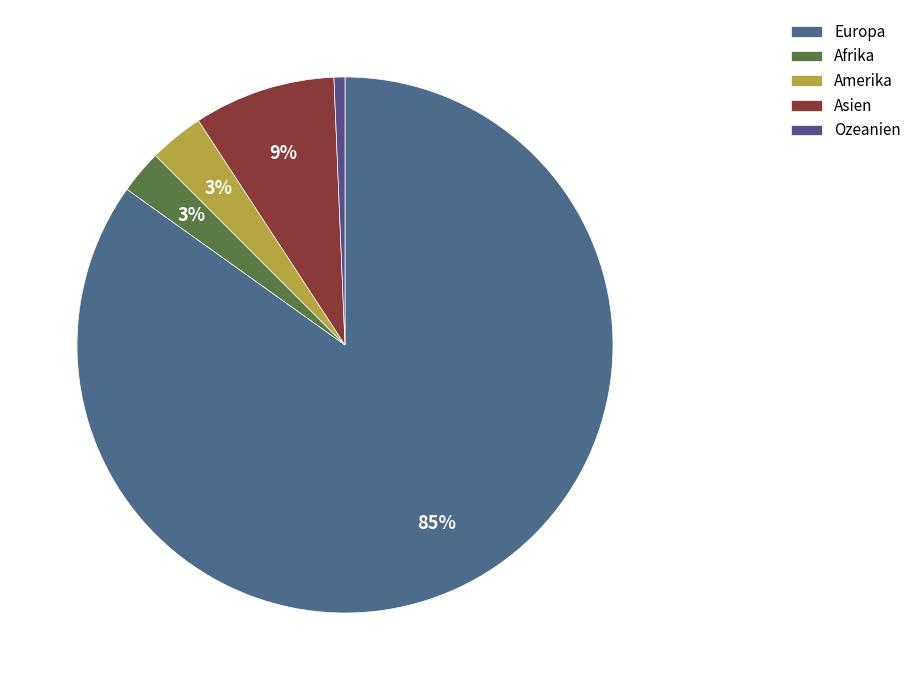

How many segments does this pie chart have?

5